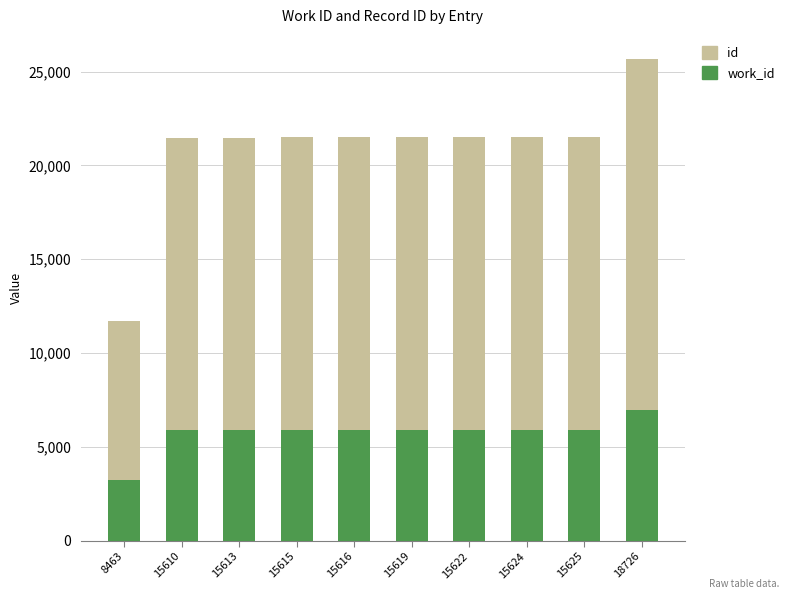

At which category is the sum across all series the highest?

18726